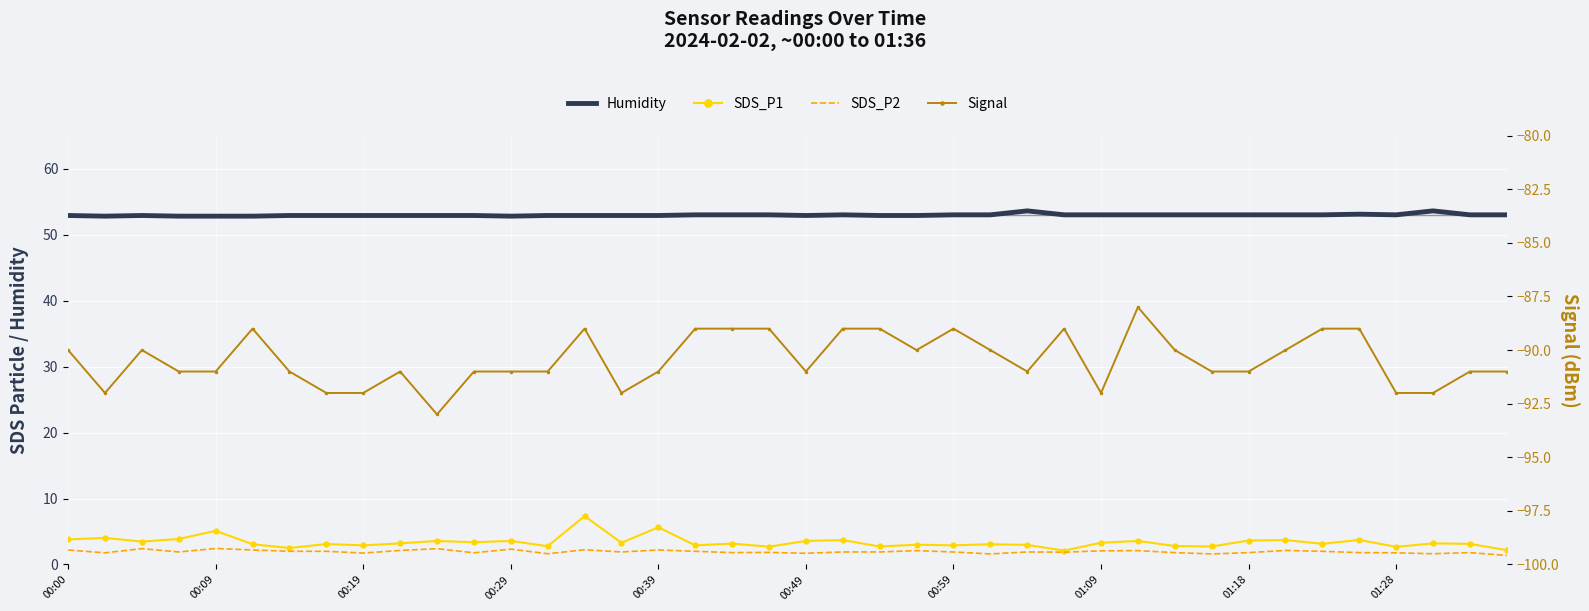

True or false: SDS_P1 and SDS_P2 intersect in this chart.

False